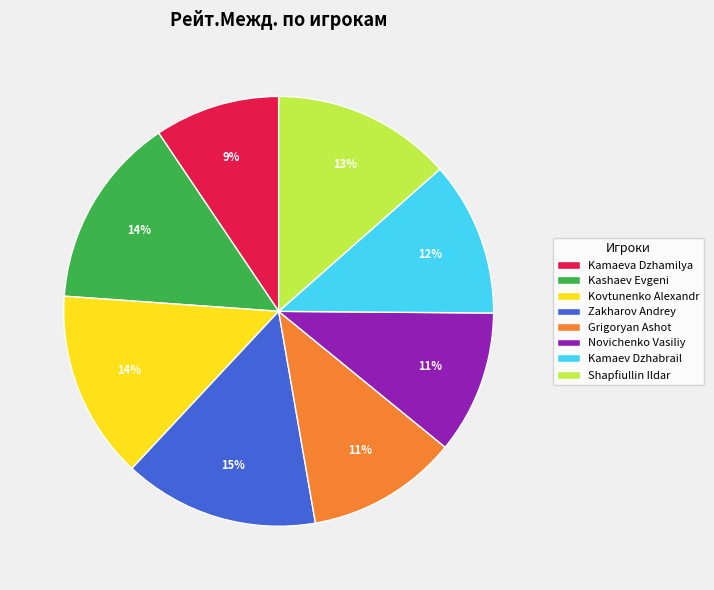

True or false: Kamaeva Dzhamilya accounts for 20% of the total.

False